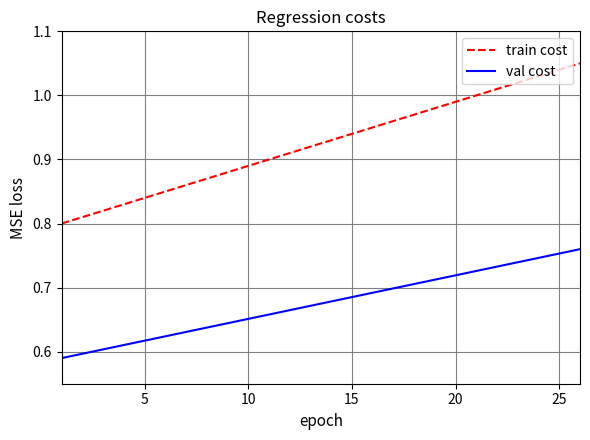

Which series has the largest total across all categories?

train cost